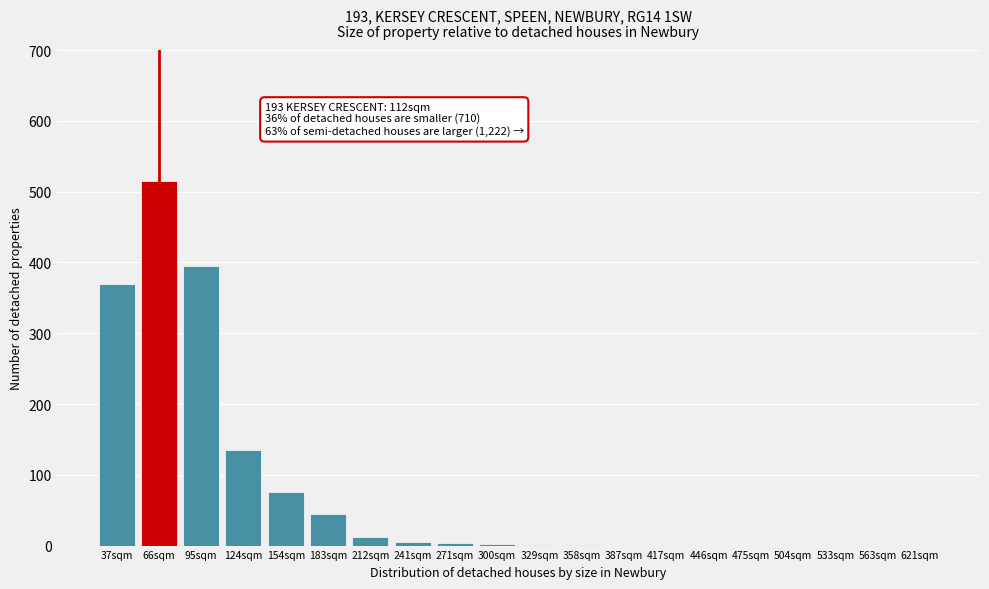

What is the sum of all values?

1559